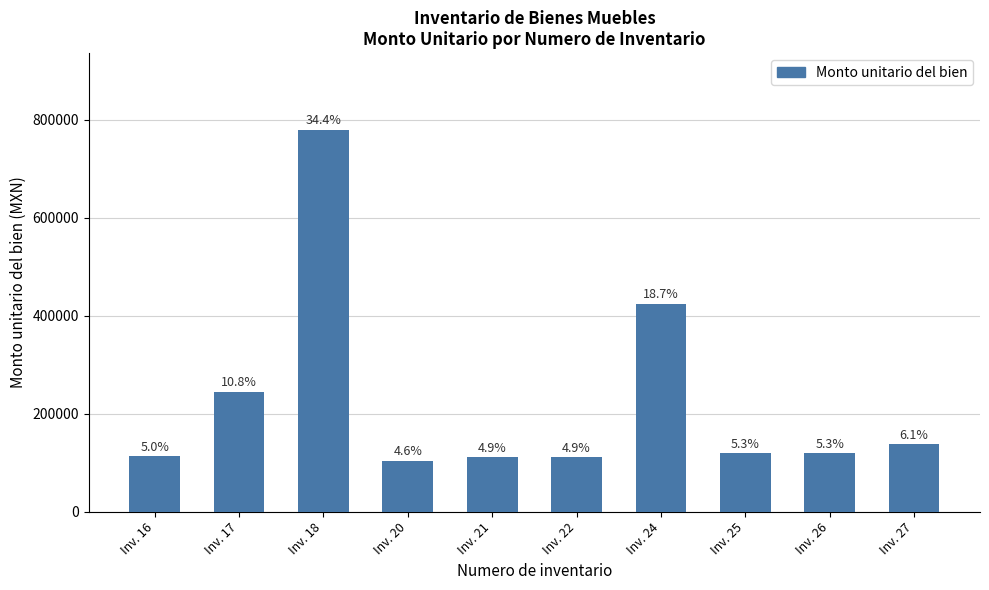

List the labels in order of value, smallest first.

Inv. 20, Inv. 21, Inv. 22, Inv. 16, Inv. 25, Inv. 26, Inv. 27, Inv. 17, Inv. 24, Inv. 18